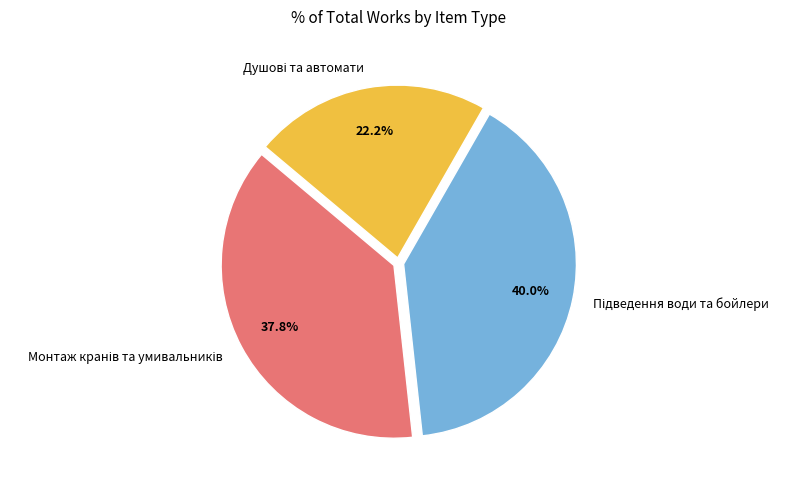

Does any single category account for the majority?

No